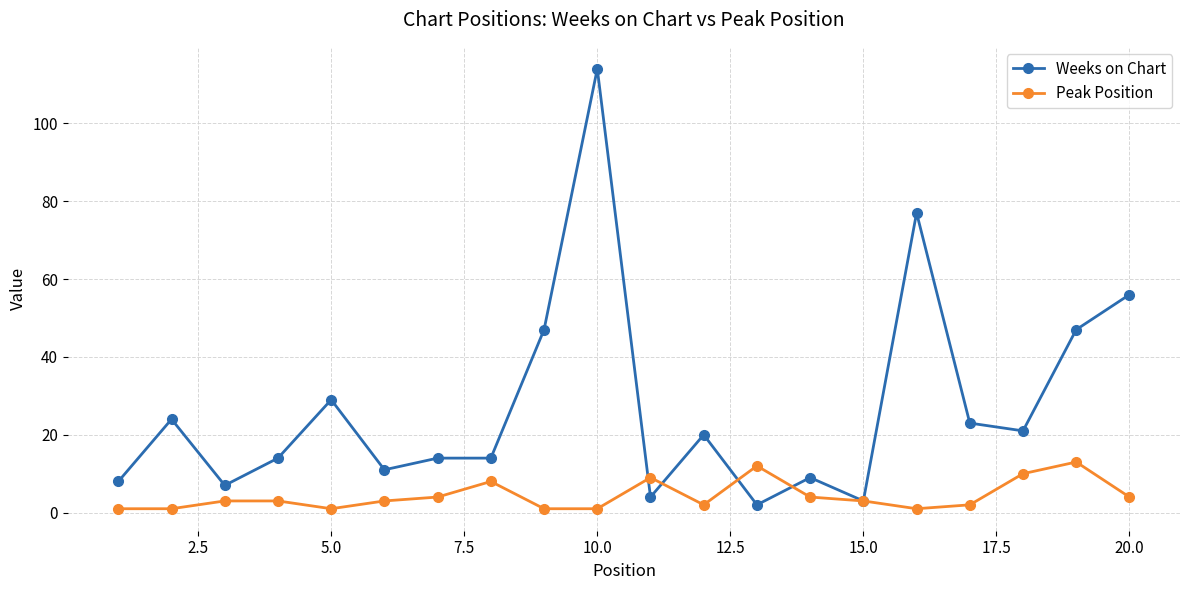

Which series has the widest spread of values?

Weeks on Chart